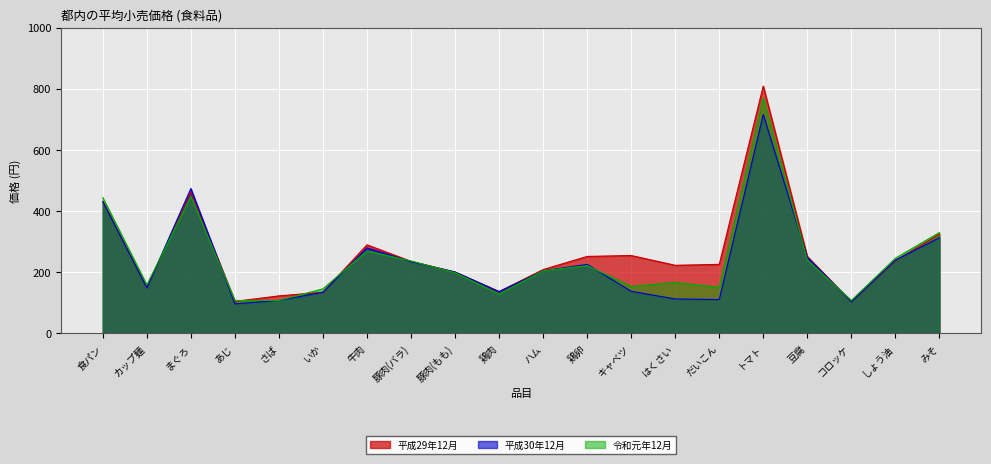

List the labels in order of 平成29年12月 value, largest first.

トマト, まぐろ, 食パン, みそ, 牛肉, キャベツ, 鶏卵, 豆腐, しょう油, 豚肉(バラ), だいこん, はくさい, ハム, 豚肉(もも), カップ麺, 鶏肉, いか, さば, あじ, コロッケ